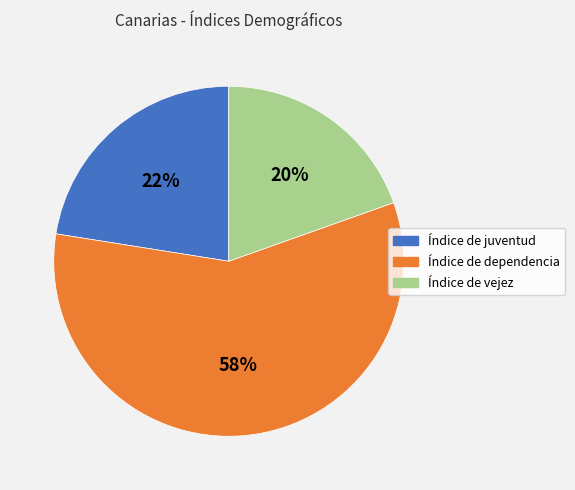

The Índice de juventud slice represents 22% of the pie. True or false?

True